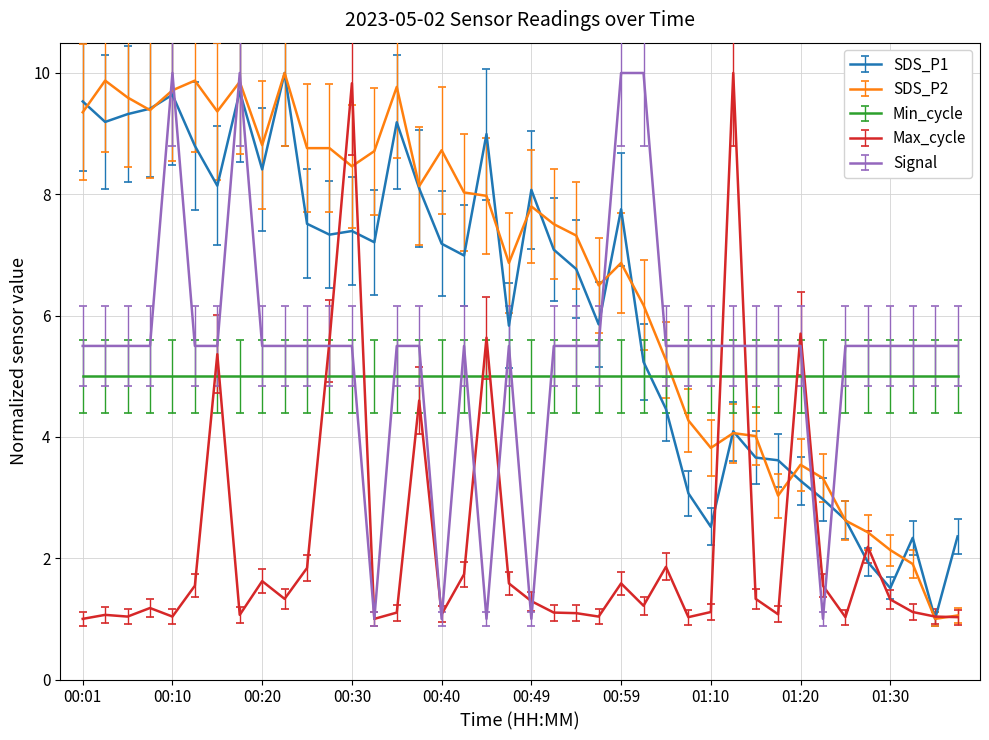

What is the highest value of the SDS_P2 series?

10.0